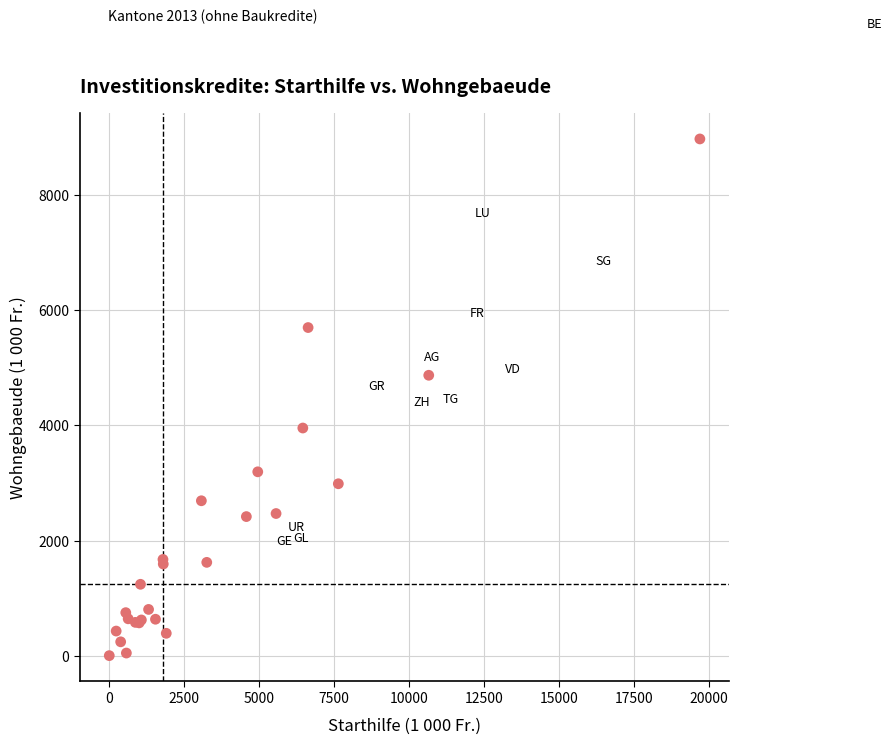

What Y value in the scatter plot is closest to 4488?

4871.5